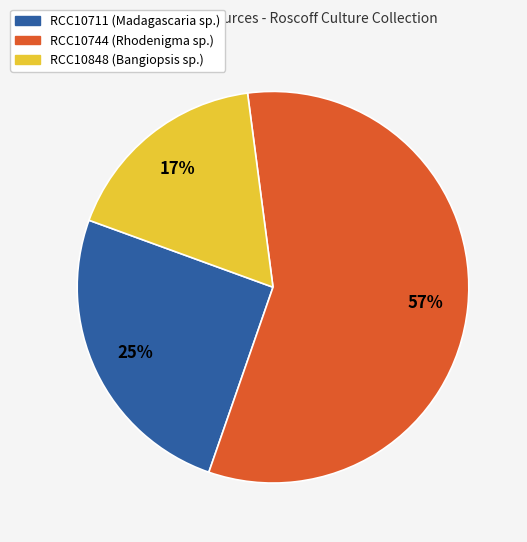

True or false: RCC10711 (Madagascaria sp.) accounts for 25% of the total.

True